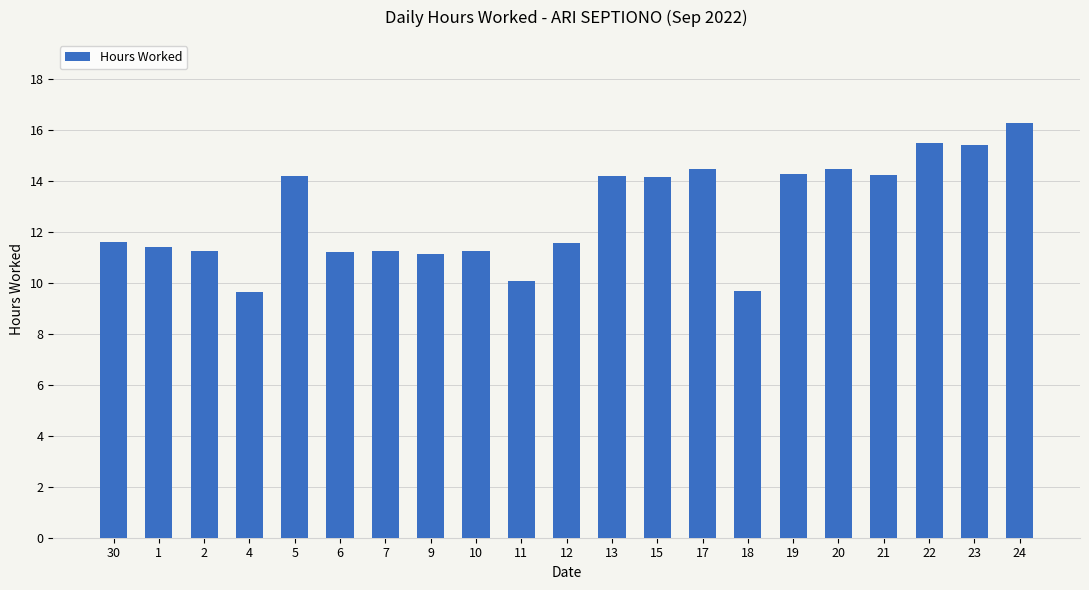

At which label does the data first exceed 11?

30